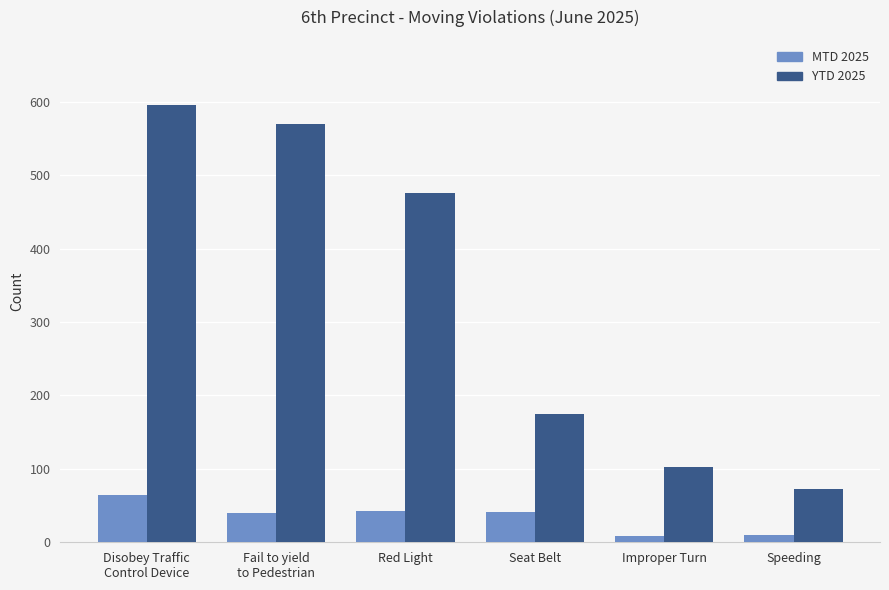

How many categories are shown in the chart?

6